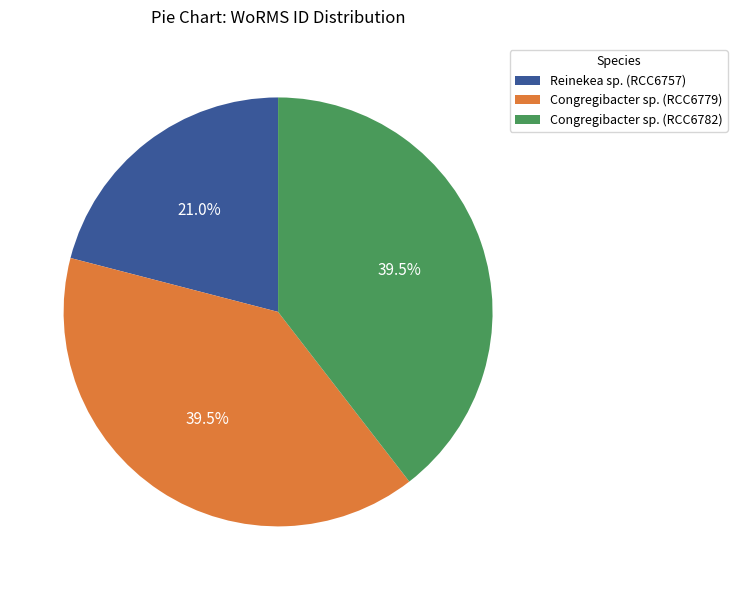

What is the smallest slice in the pie chart?

Reinekea sp. (RCC6757)